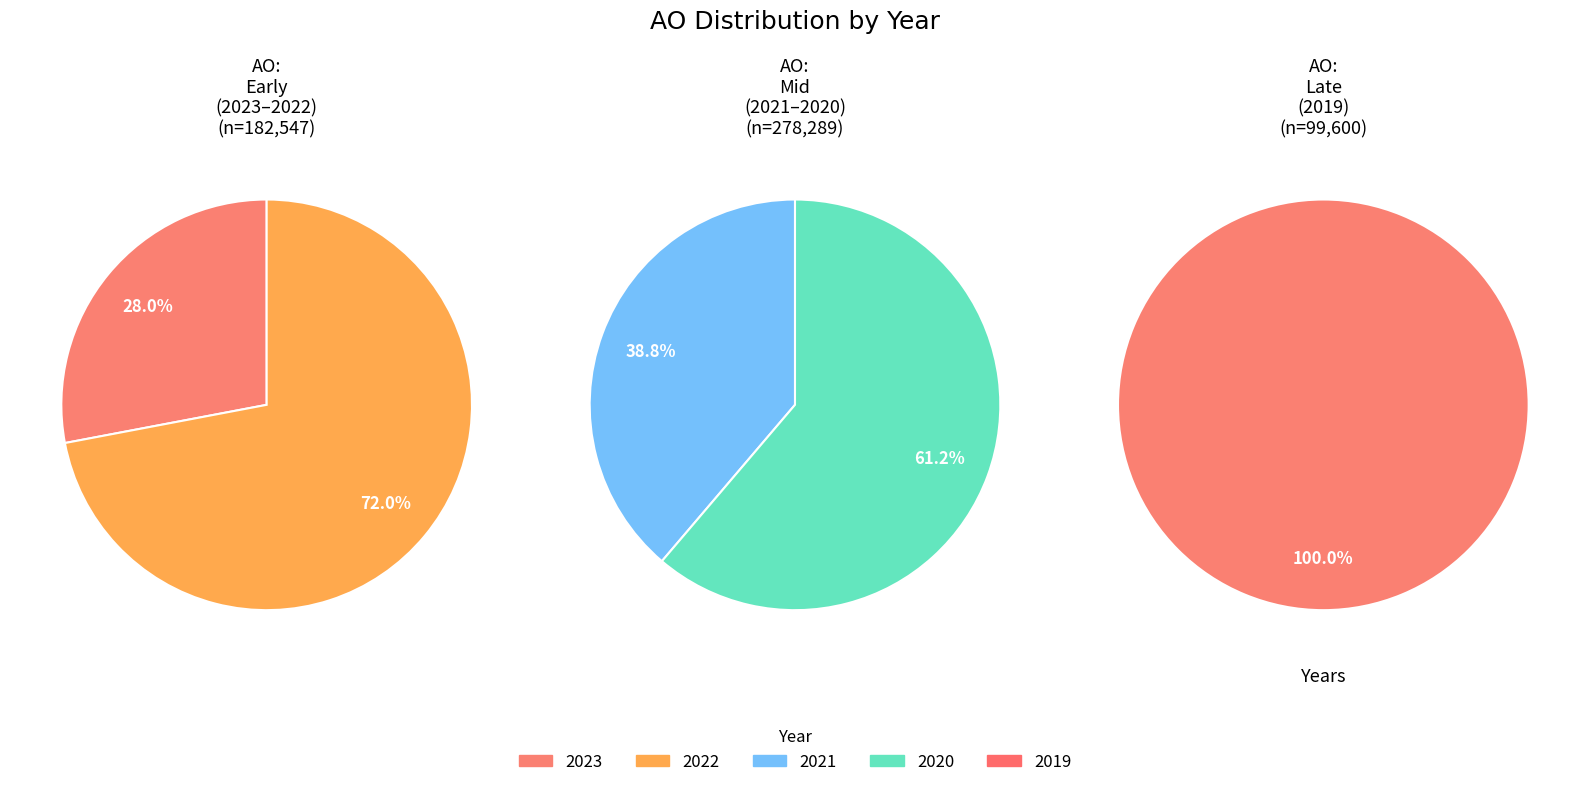

Is 2021 uitvoering the majority of the pie?

No